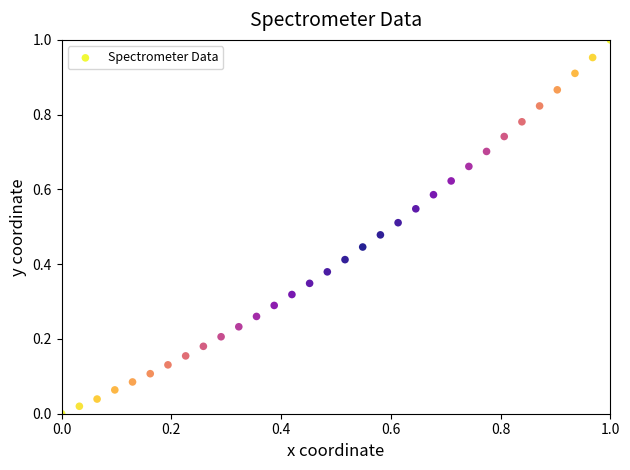

Count the number of points in this scatter plot.

32